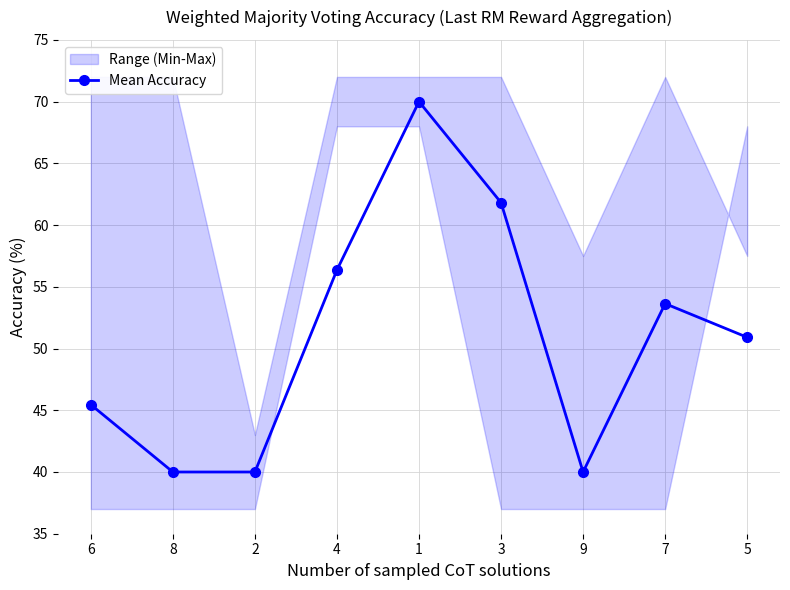

How many data points does each series have?

9